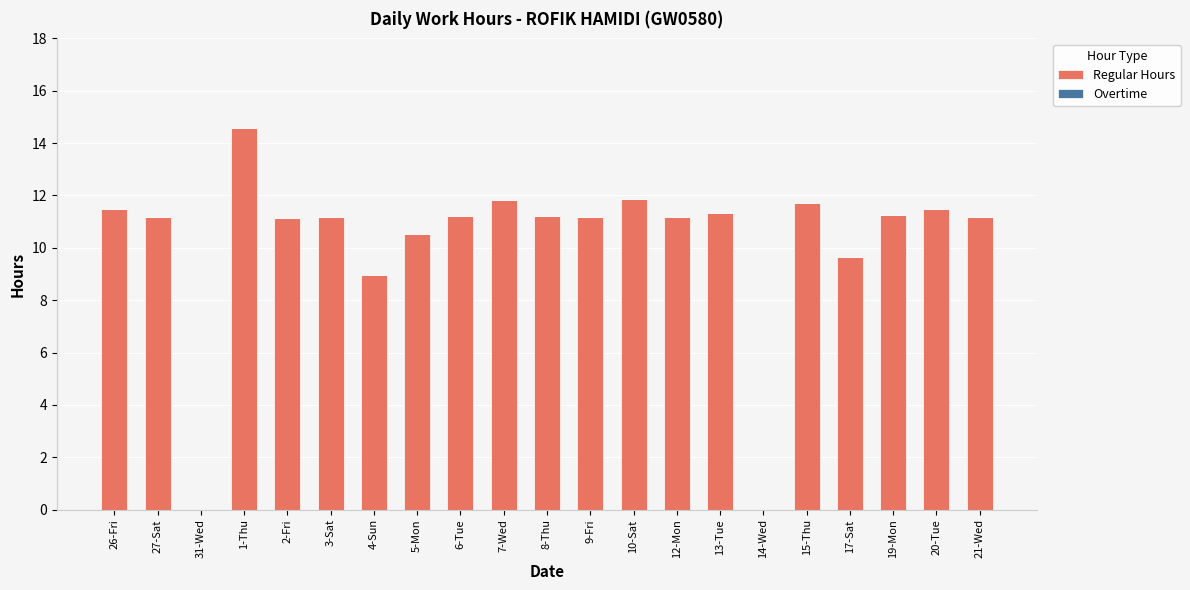

What is the change in value from 31-Wed to 9-Fri?

+11.2